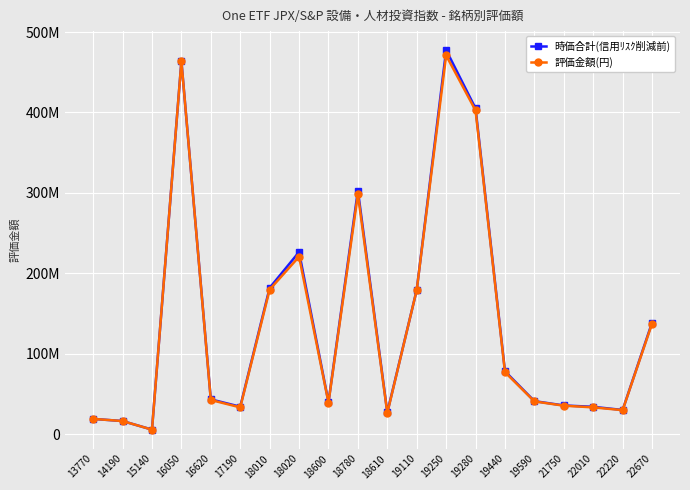

Does the chart have visible grid lines?

Yes